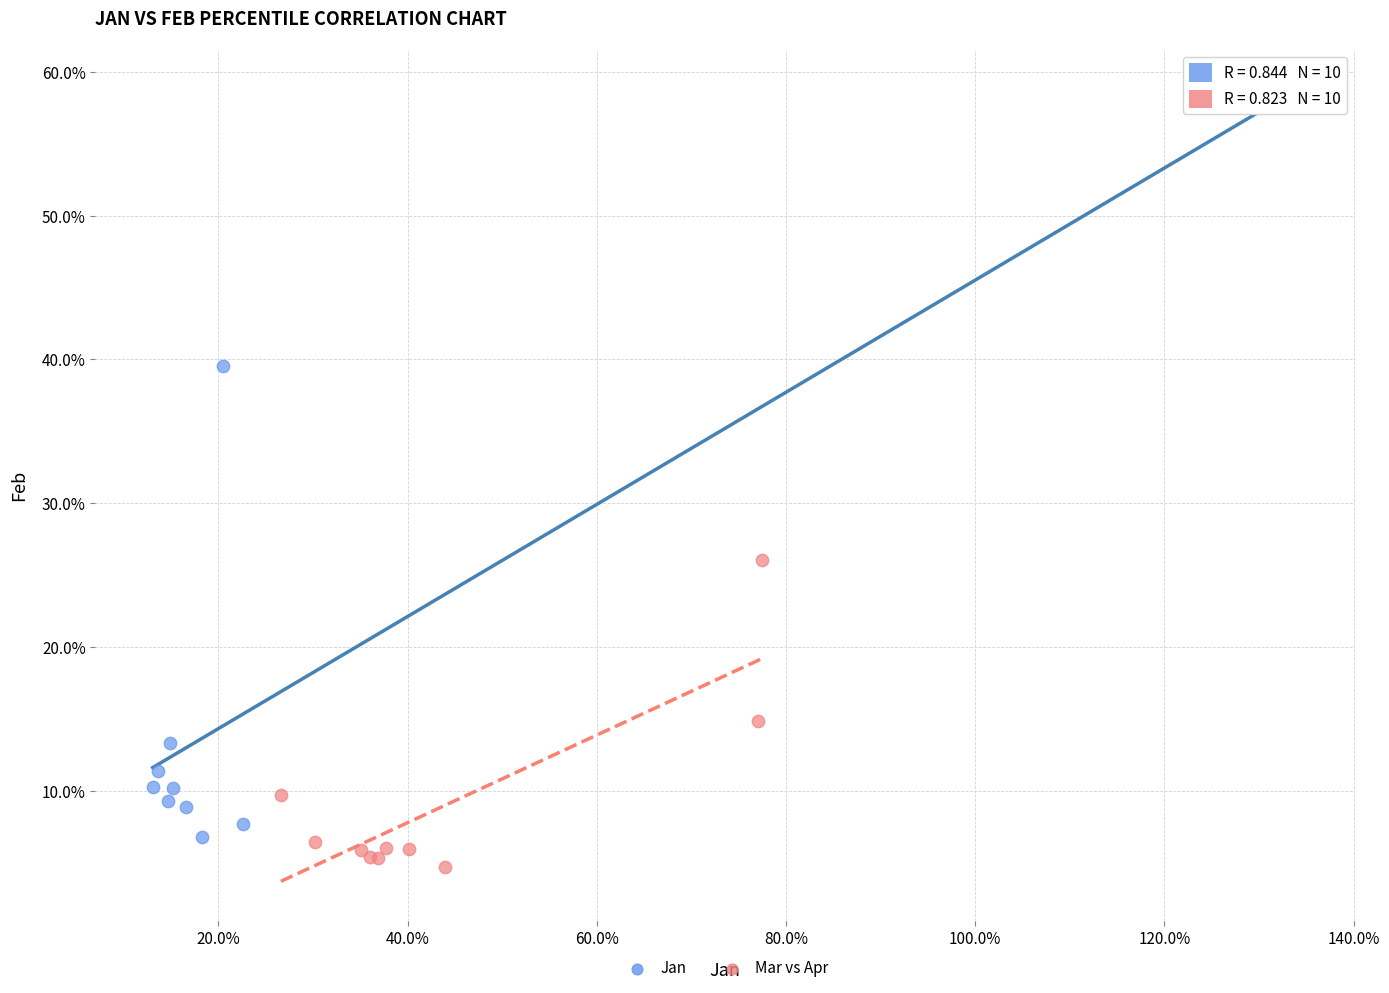

What are all the series names shown in the legend?

Jan, Mar vs Apr